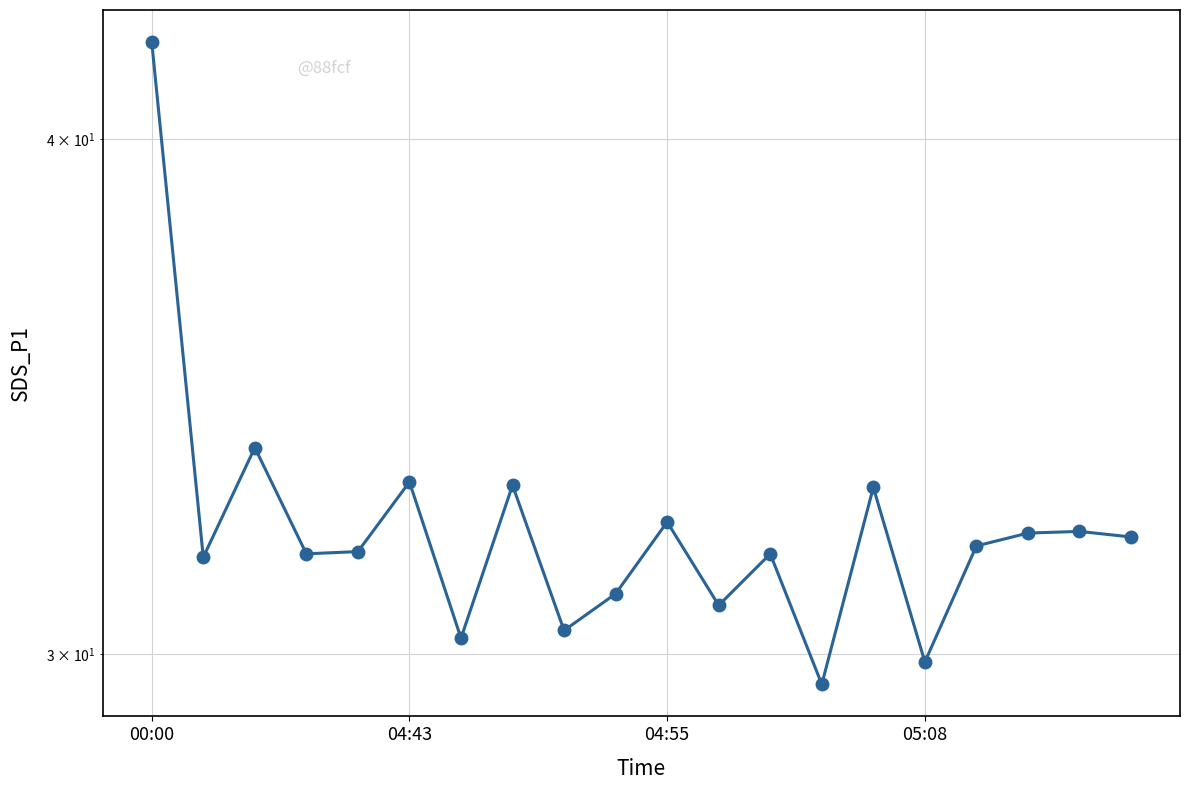

What is the value of the 11th point from the left?

32.3